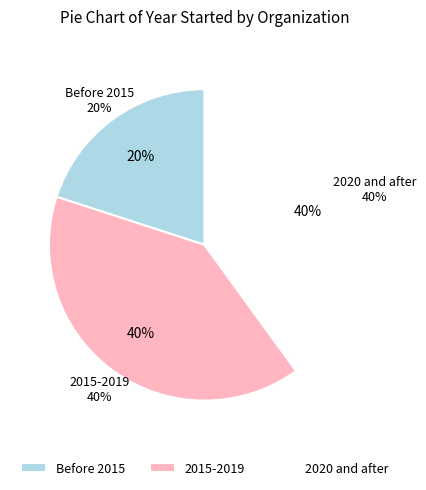

The Tutored by Teachers slice represents 2% of the pie. True or false?

False